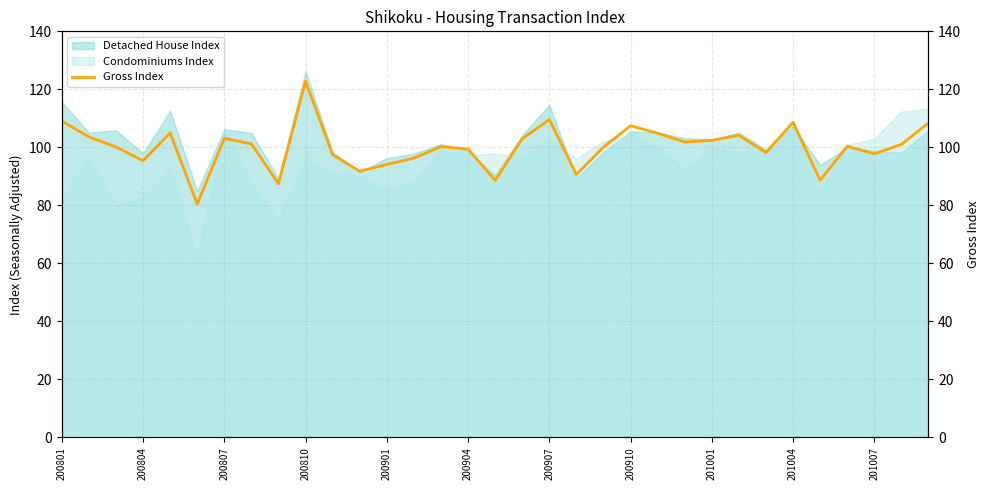

What is the value of the 29th point from the left?

88.7